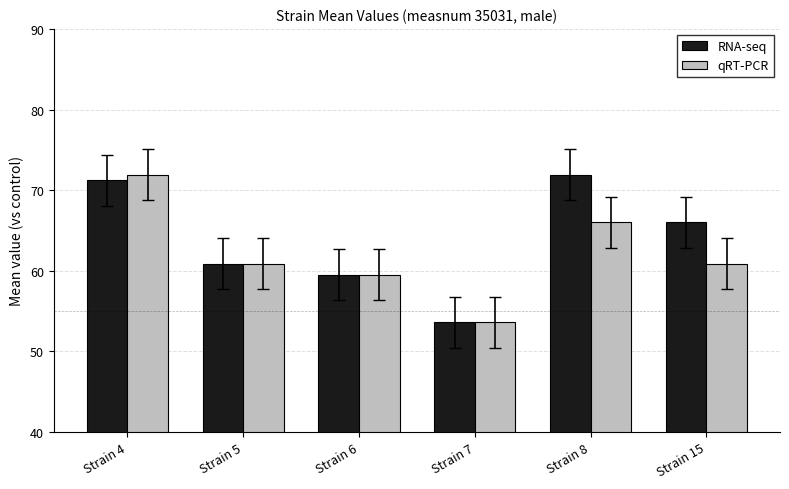

What is the value of the qRT-PCR bar at the 3rd from the left?

59.5